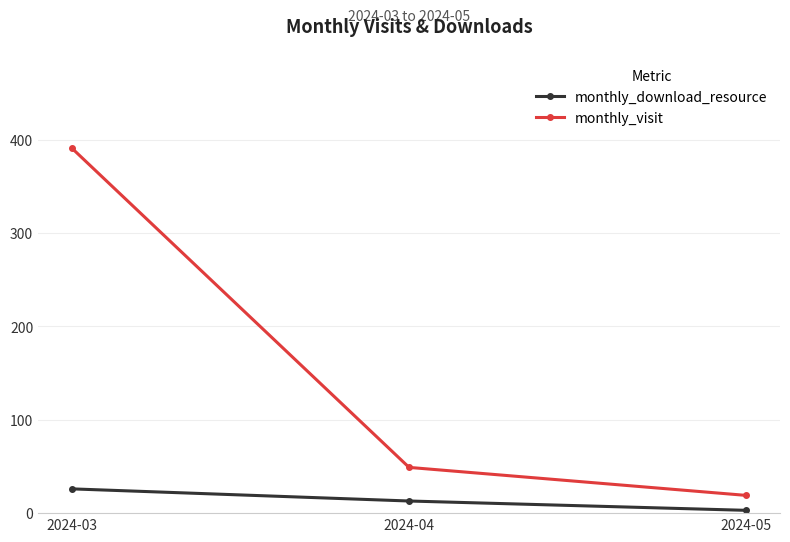

Rank the series by their maximum value, from lowest to highest.

monthly_download_resource, monthly_visit